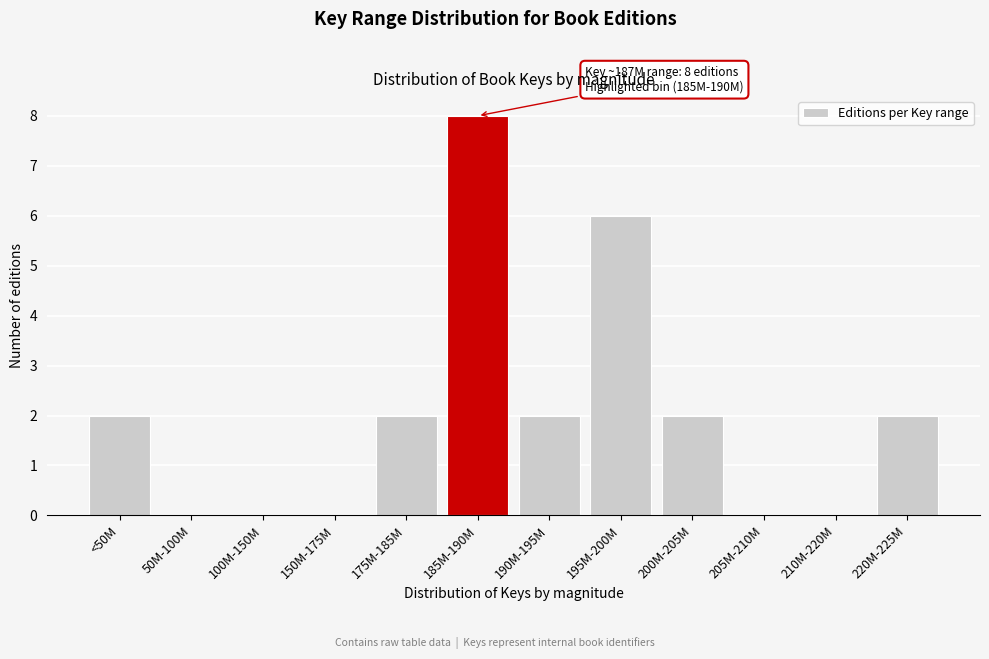

Reading left to right, list all the values displayed in this chart.

<50M=2	50M-100M=0	100M-150M=0	150M-175M=0	175M-185M=2	185M-190M=8	190M-195M=2	195M-200M=6	200M-205M=2	205M-210M=0	210M-220M=0	220M-225M=2